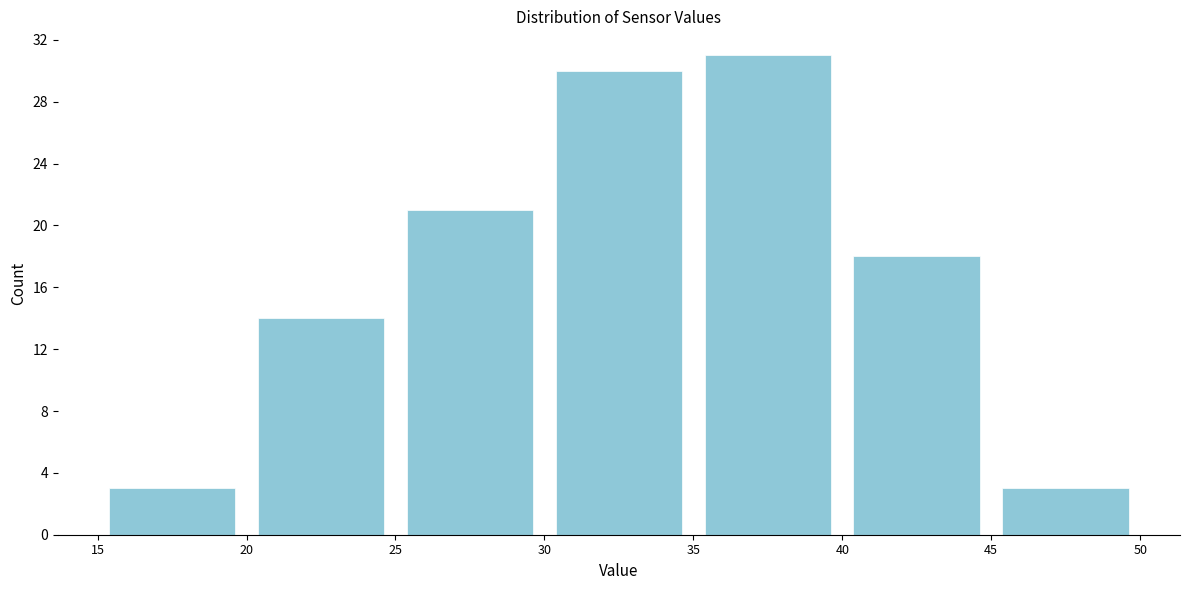

Which range on the x-axis has the tallest bar?

35 to 40